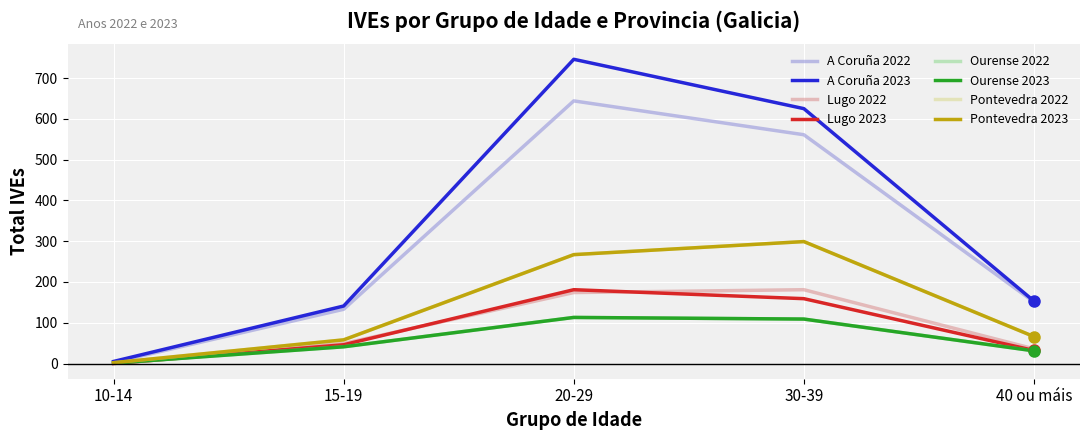

Does the chart have visible grid lines?

Yes